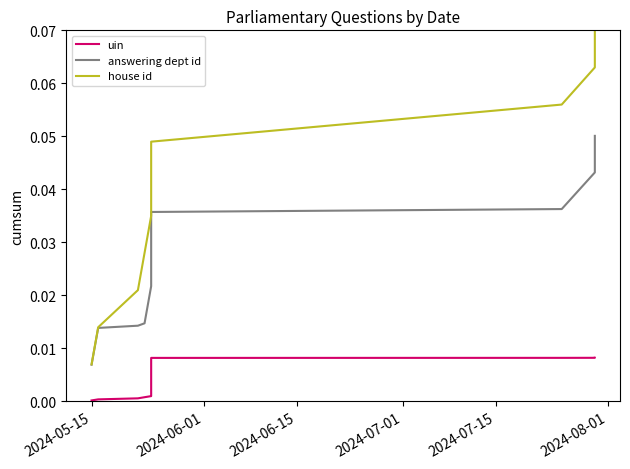

True or false: answering dept id and uin intersect in this chart.

False